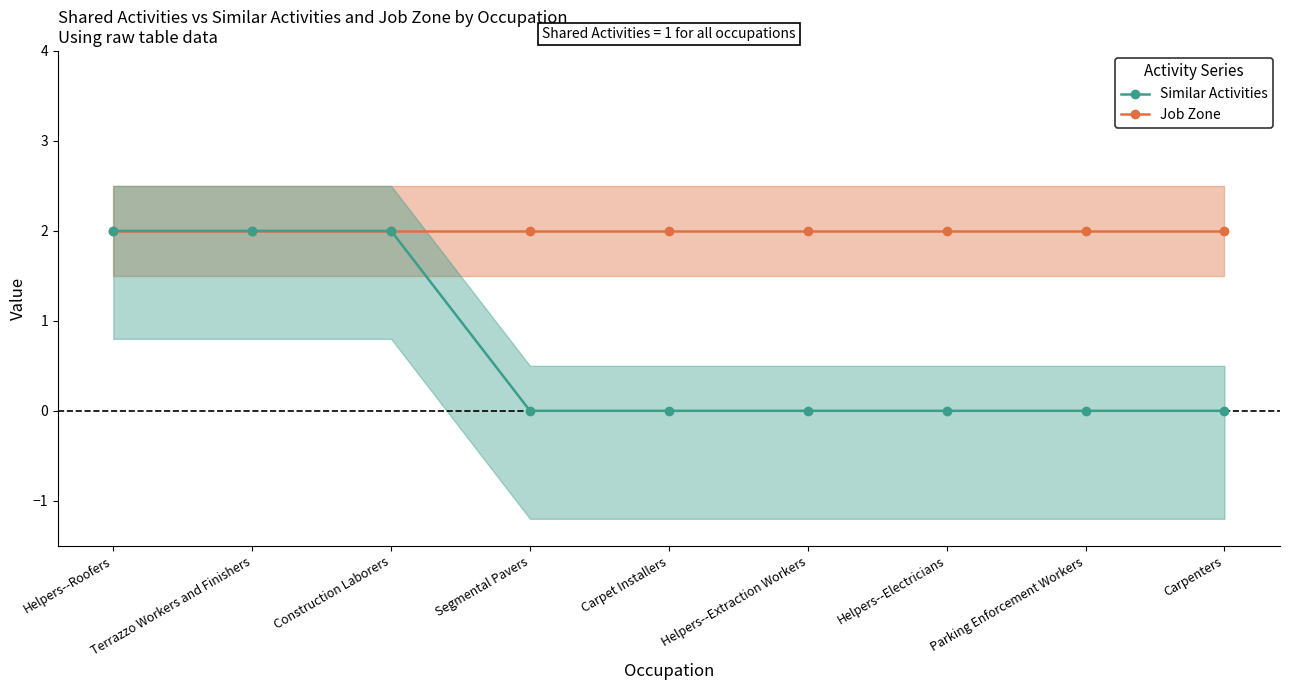

Reading left to right, extract all data points from this chart.

Job Zone: Helpers--Roofers=2	Terrazzo Workers and Finishers=2	Construction Laborers=2	Segmental Pavers=2	Carpet Installers=2	Helpers--Extraction Workers=2	Helpers--Electricians=2	Parking Enforcement Workers=2	Carpenters=2
Similar Activities: Helpers--Roofers=2	Terrazzo Workers and Finishers=2	Construction Laborers=2	Segmental Pavers=0	Carpet Installers=0	Helpers--Extraction Workers=0	Helpers--Electricians=0	Parking Enforcement Workers=0	Carpenters=0